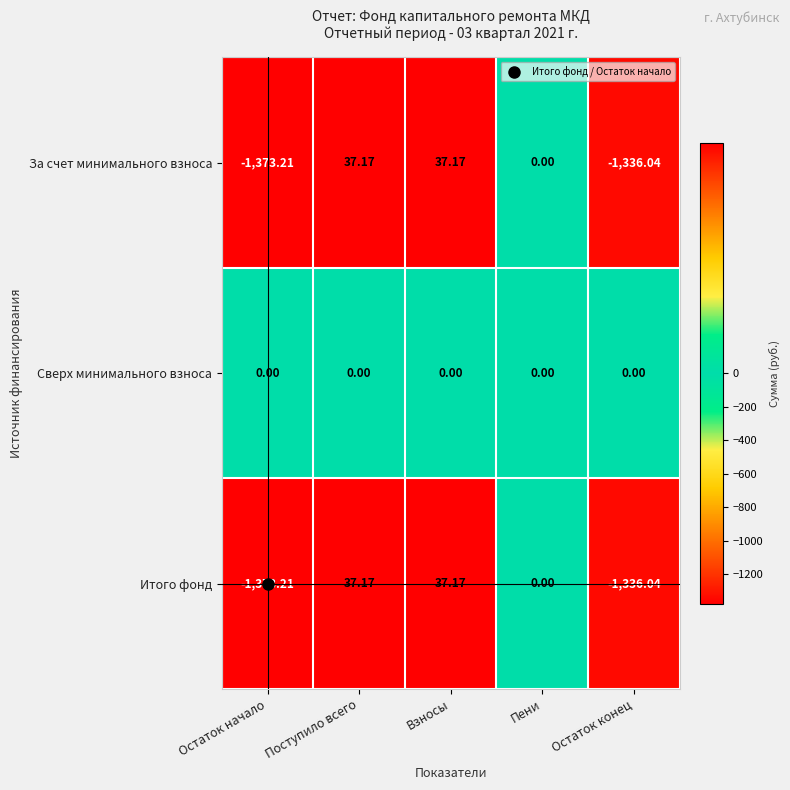

Is the value of За счет минимального взноса at Остаток конец greater than the value of Итого фонд at Взносы?

No